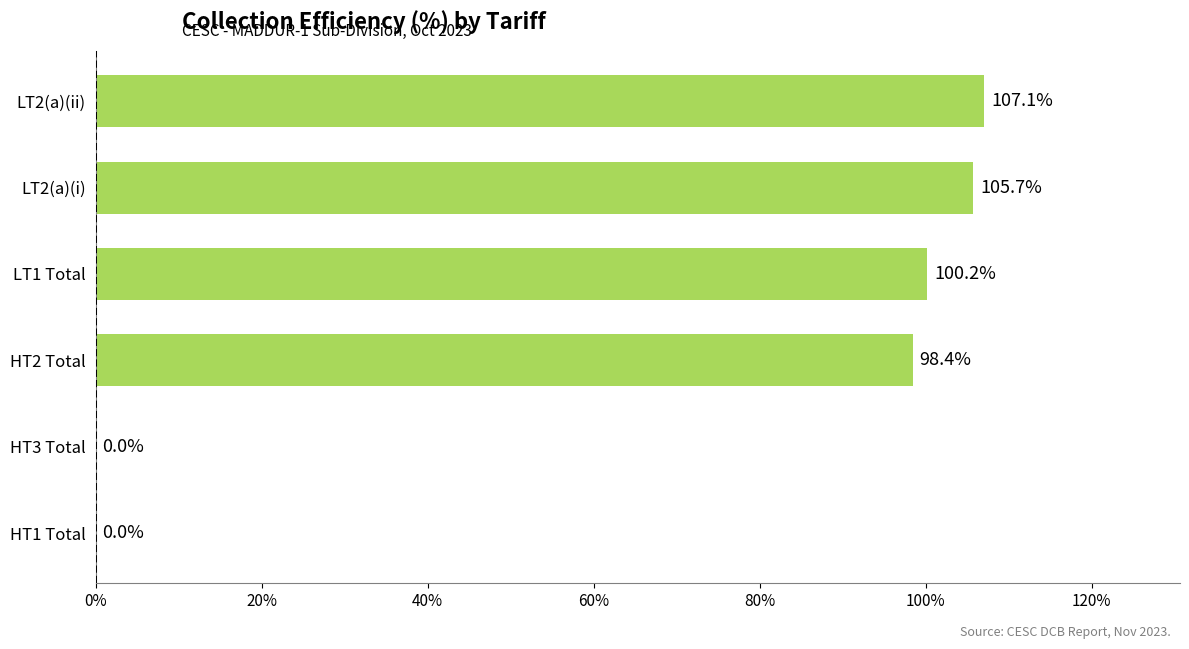

What is the approximate value at LT1 Total?

100.2